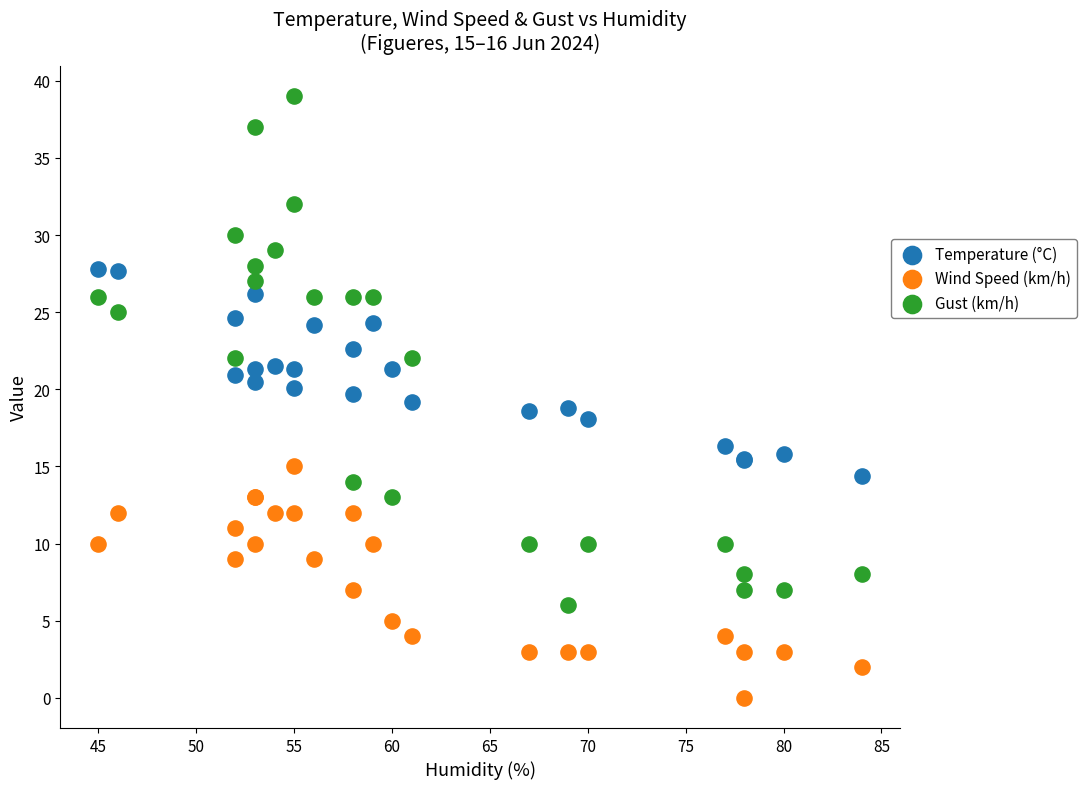

Which series has the largest Y range (max minus min)?

Gust (km/h)